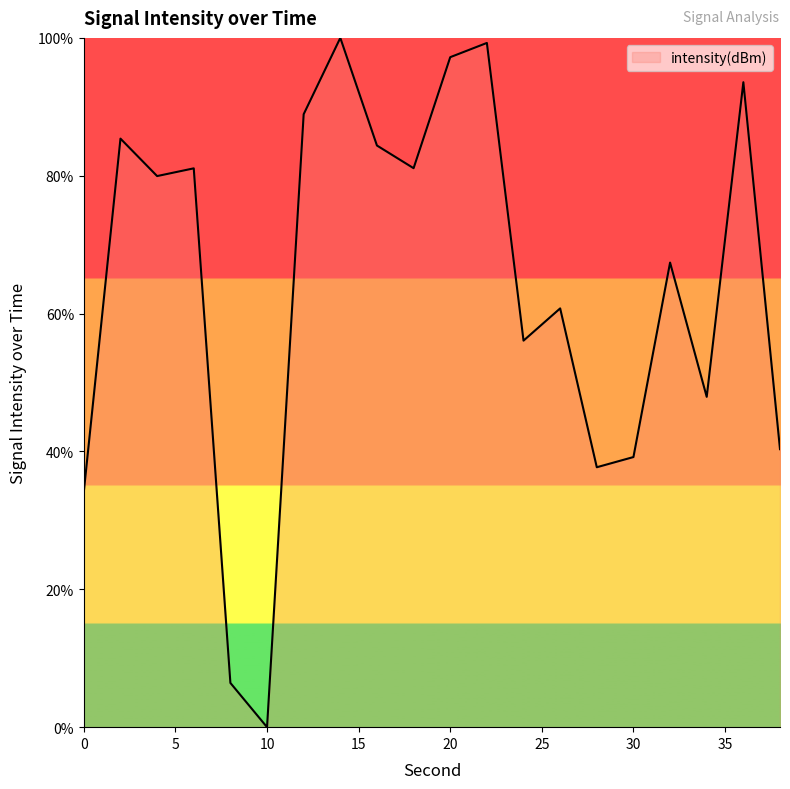

What is the maximum value shown in the chart?

100.0